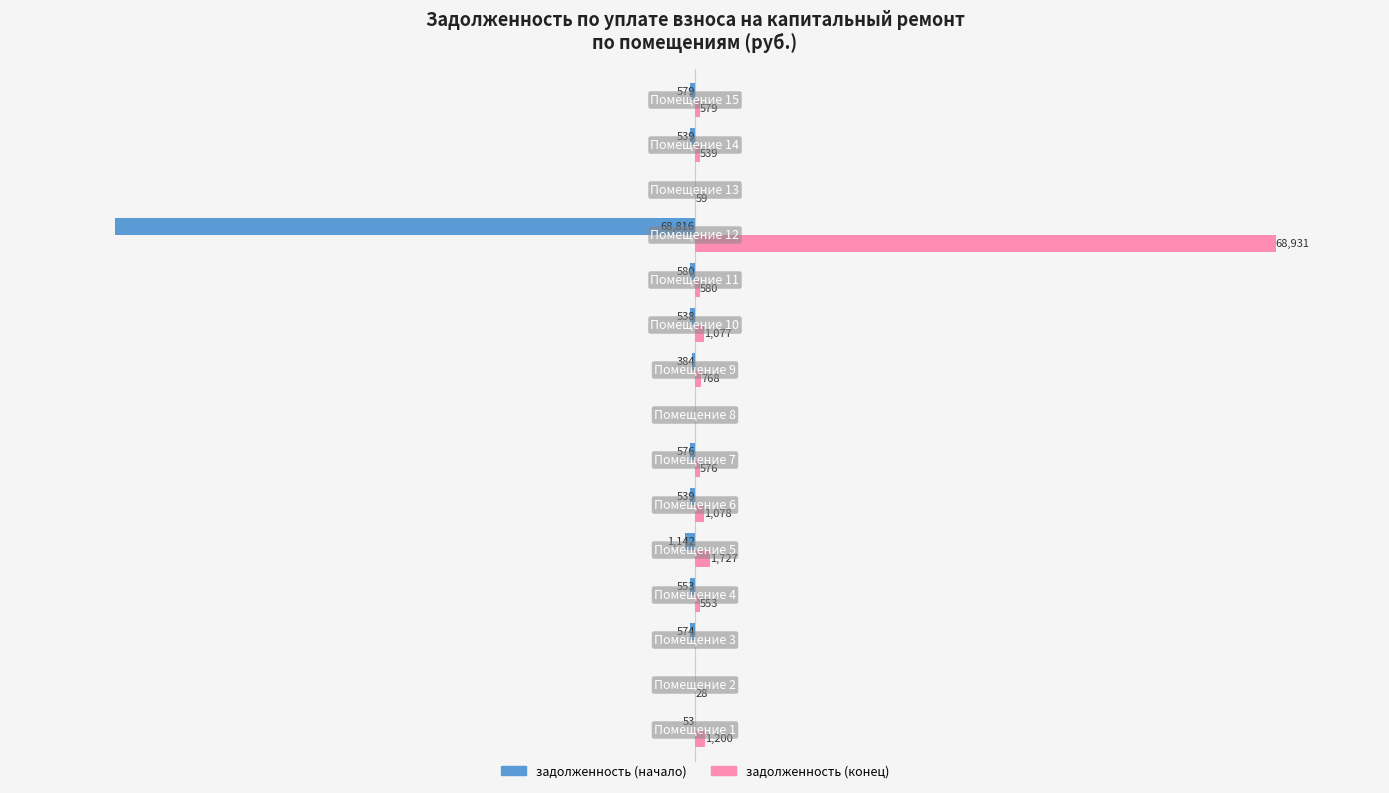

Which series has the largest total across all categories?

задолженность (конец)